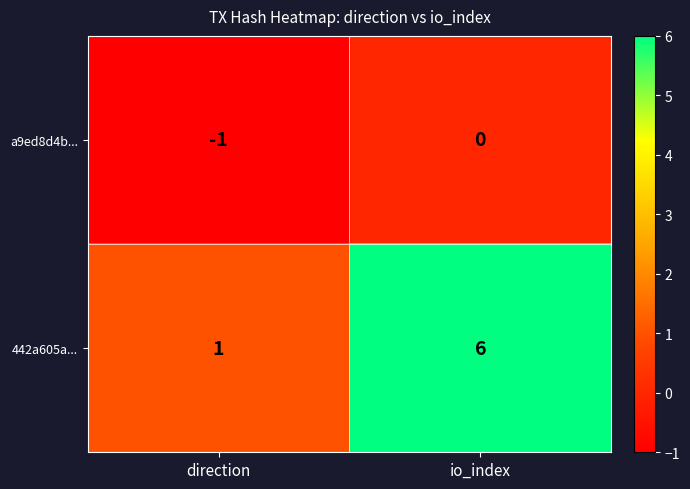

Rank the series at io_index from highest to lowest value.

442a605a..., a9ed8d4b...